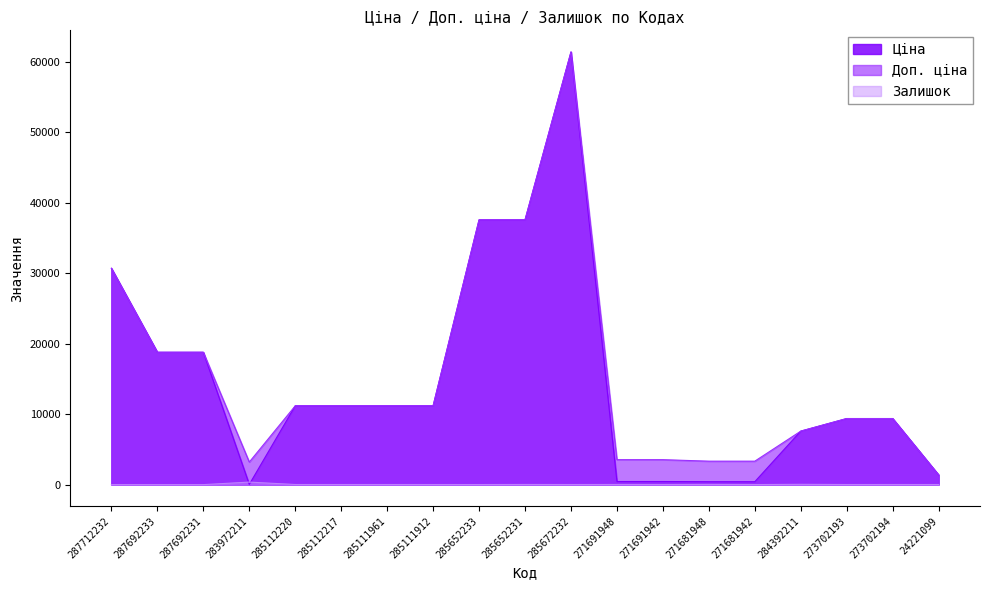

What is the label of the 10th point from the right?

285652231